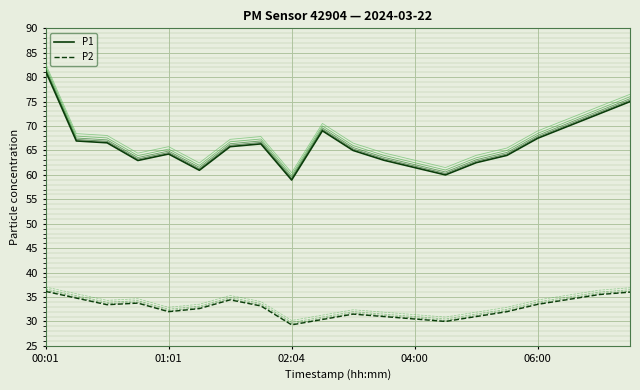

List the series in order of their peak value, lowest first.

P2, P1